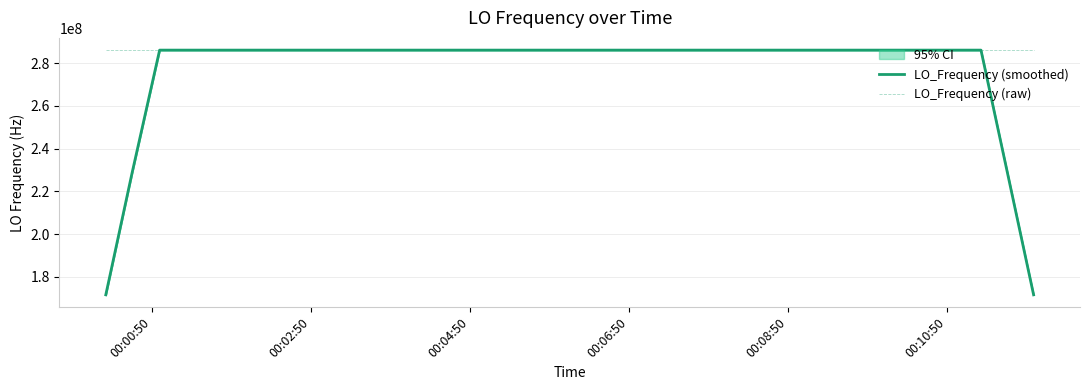

Which series has the largest range (max minus min)?

LO_Frequency (smoothed)